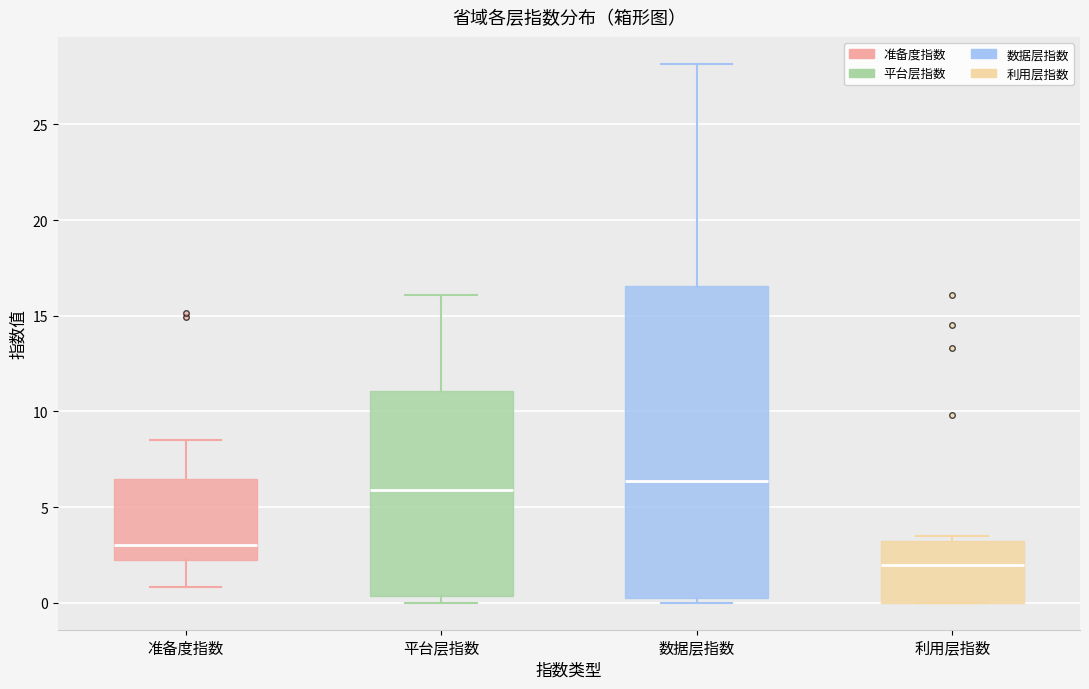

Which box is the tallest, from its lower edge to its upper edge?

数据层指数